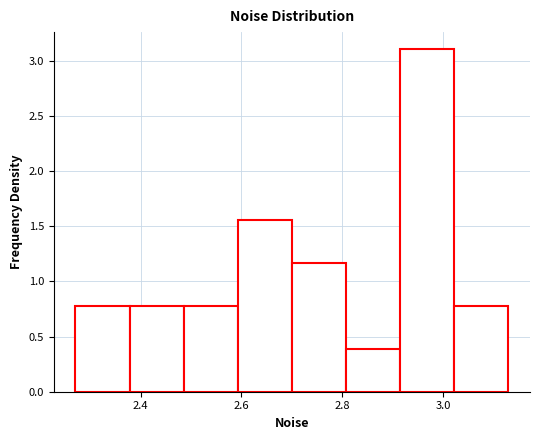

Over which range of the x-axis is the bar tallest?

2.92 to 3.02